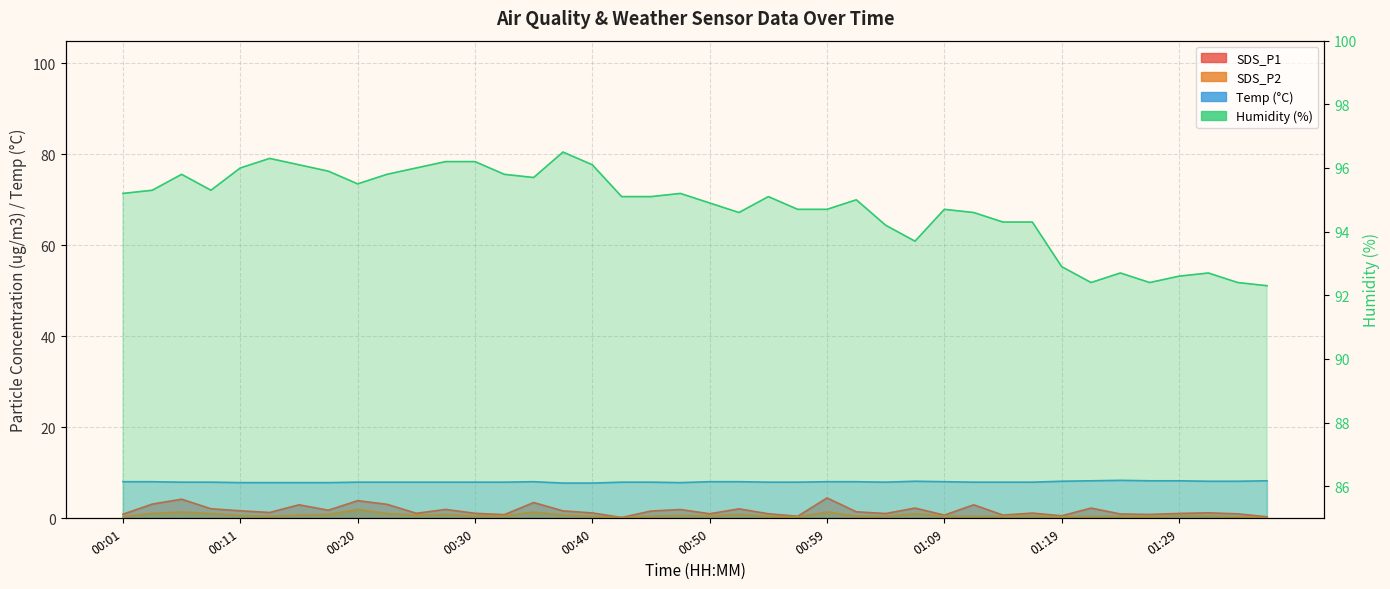

How many lines are shown in the chart?

4